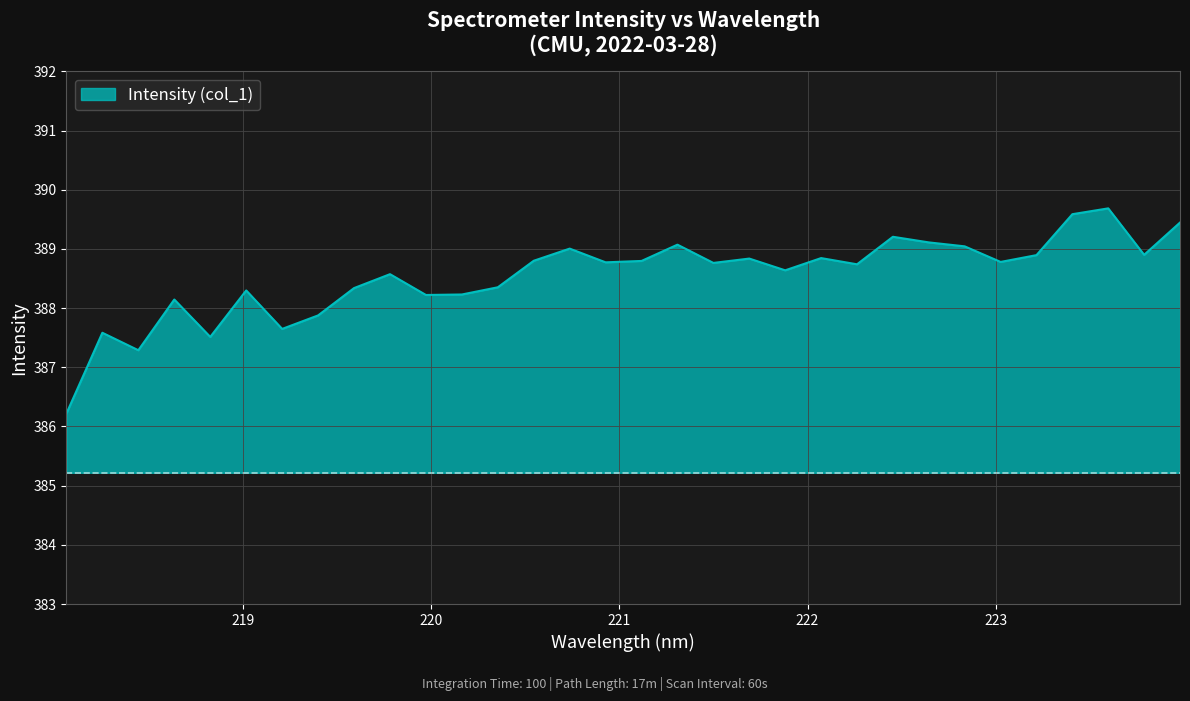

What is the smallest value displayed?

386.2